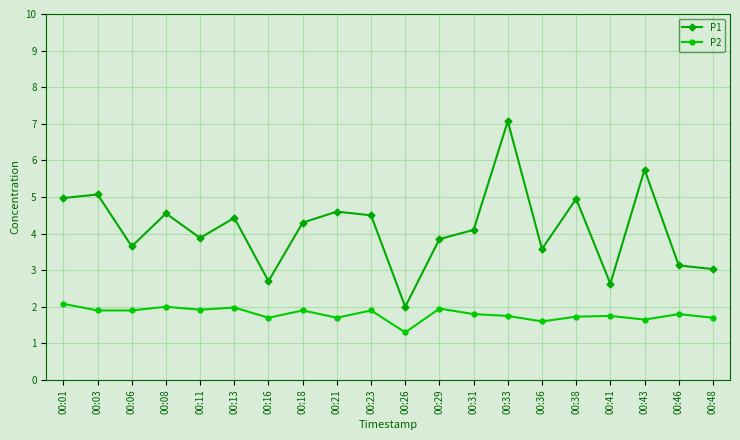

True or false: P2 and P1 cross at least once.

False